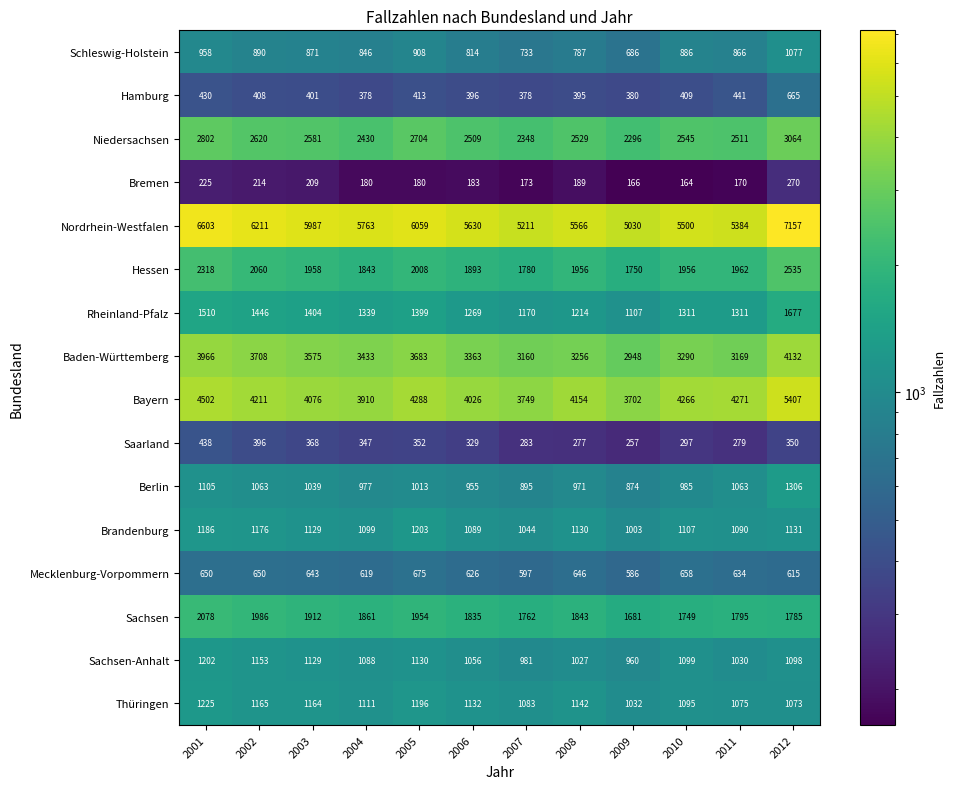

Which series has the largest total across all categories?

Nordrhein-Westfalen